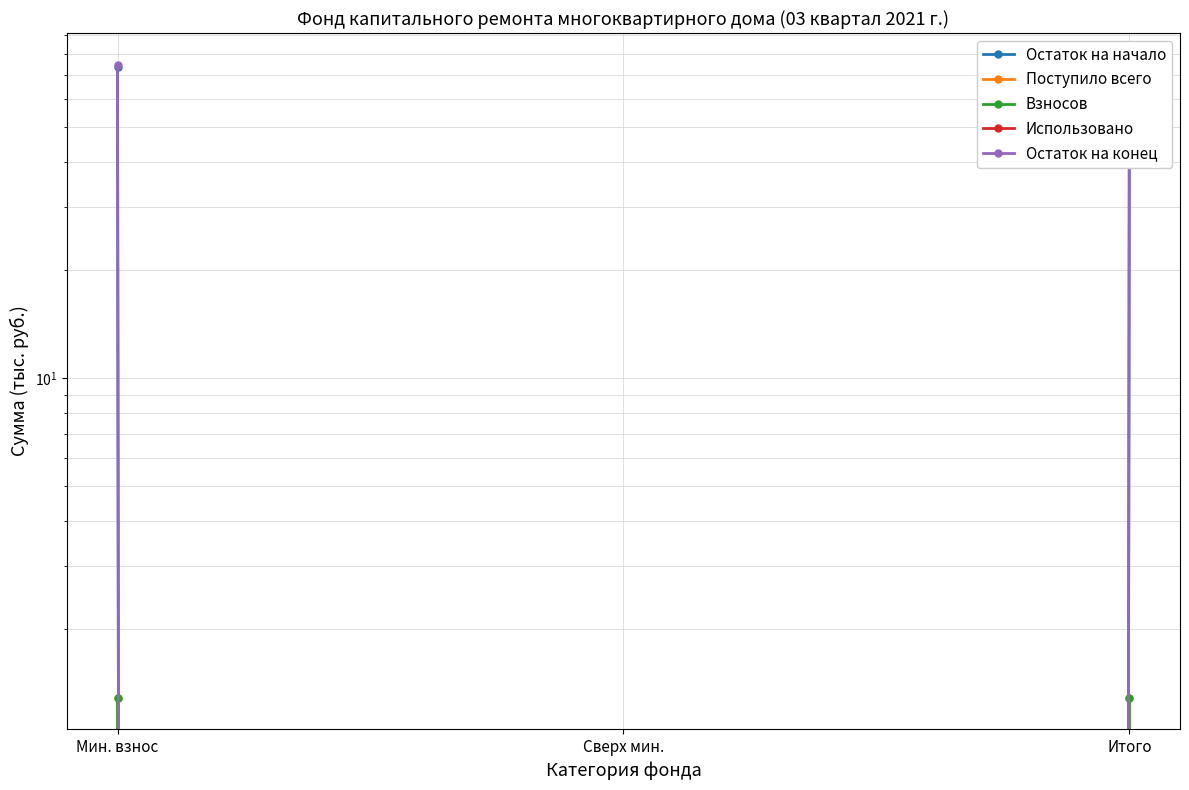

At which label does Поступило всего first exceed 1?

Мин. взнос